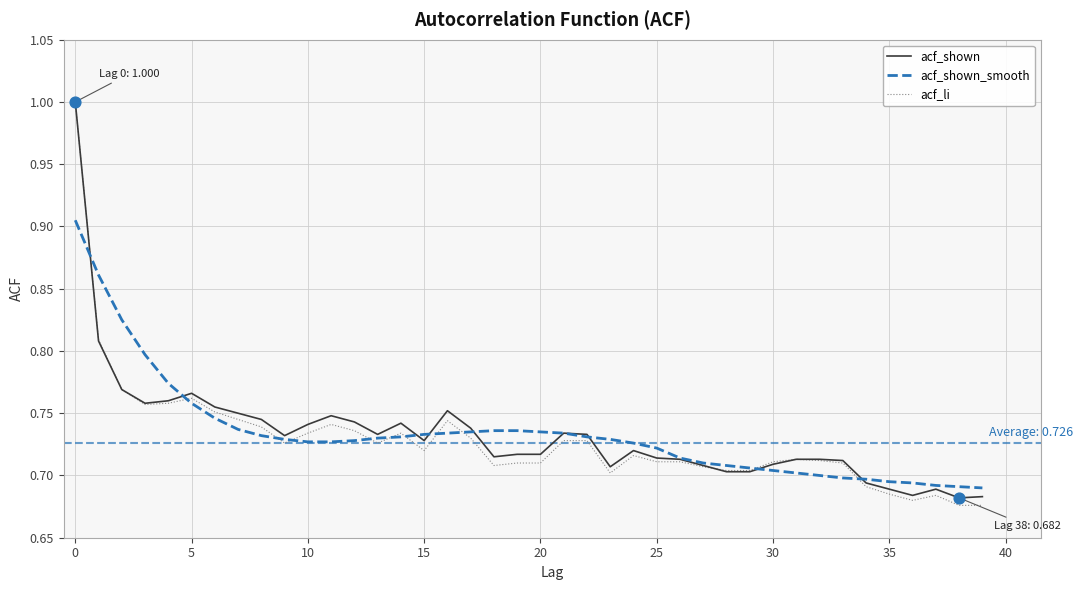

What is the greatest value displayed?

1.0